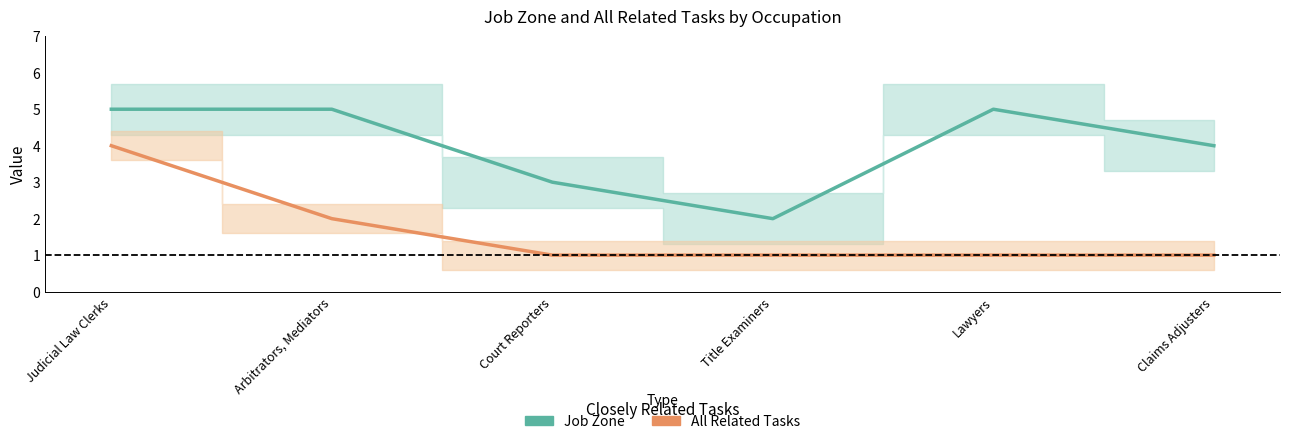

Reading right to left, transcribe all the data shown in this chart.

Job Zone: 4	5	2	3	5	5
All Related Tasks: 1	1	1	1	2	4